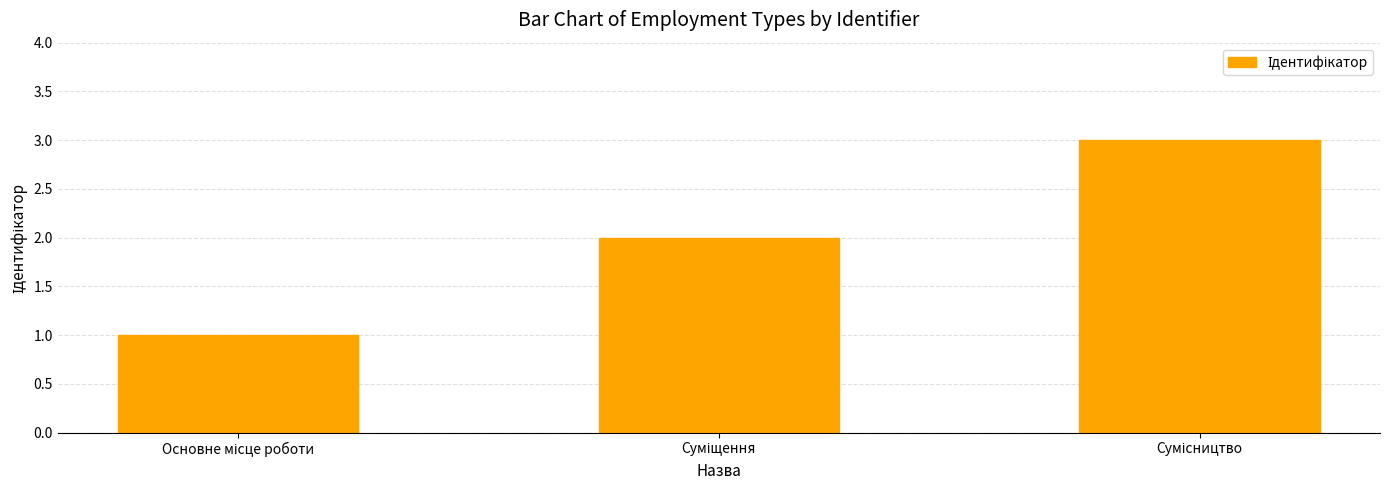

What is the sum of all values?

6